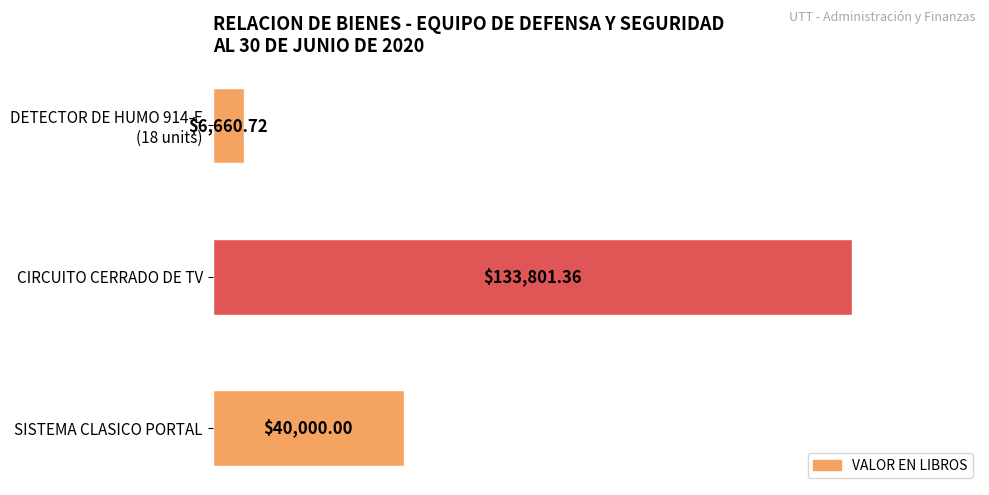

What is the sum of all values?

180462.1